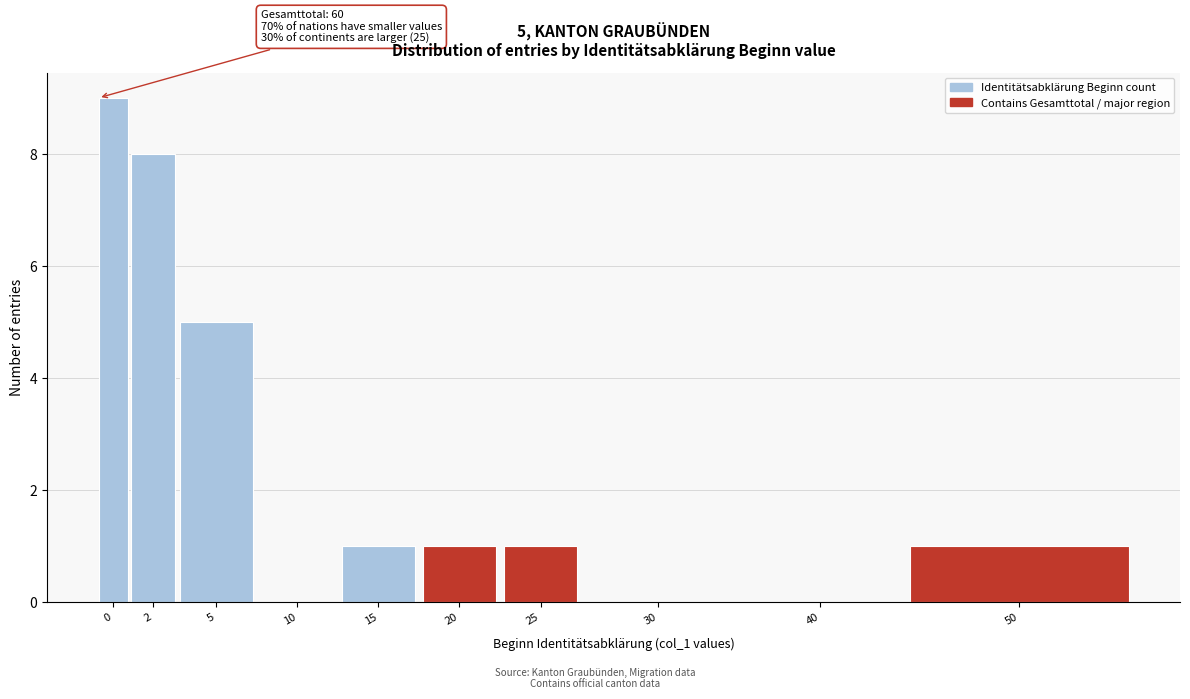

Reading left to right, what are all the values shown in this chart?

0=9	2=8	5=5	10=0	15=1	20=1	25=1	30=0	40=0	50=1